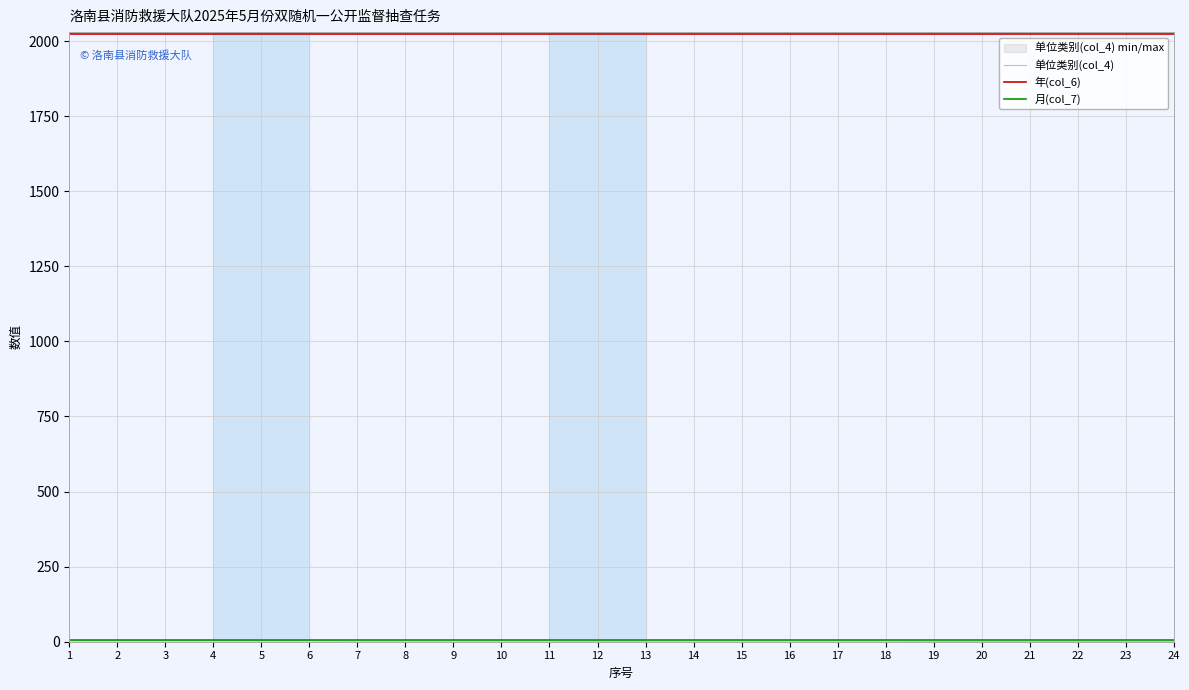

The 单位类别(col_4) series shows 1 at 8. True or false?

False